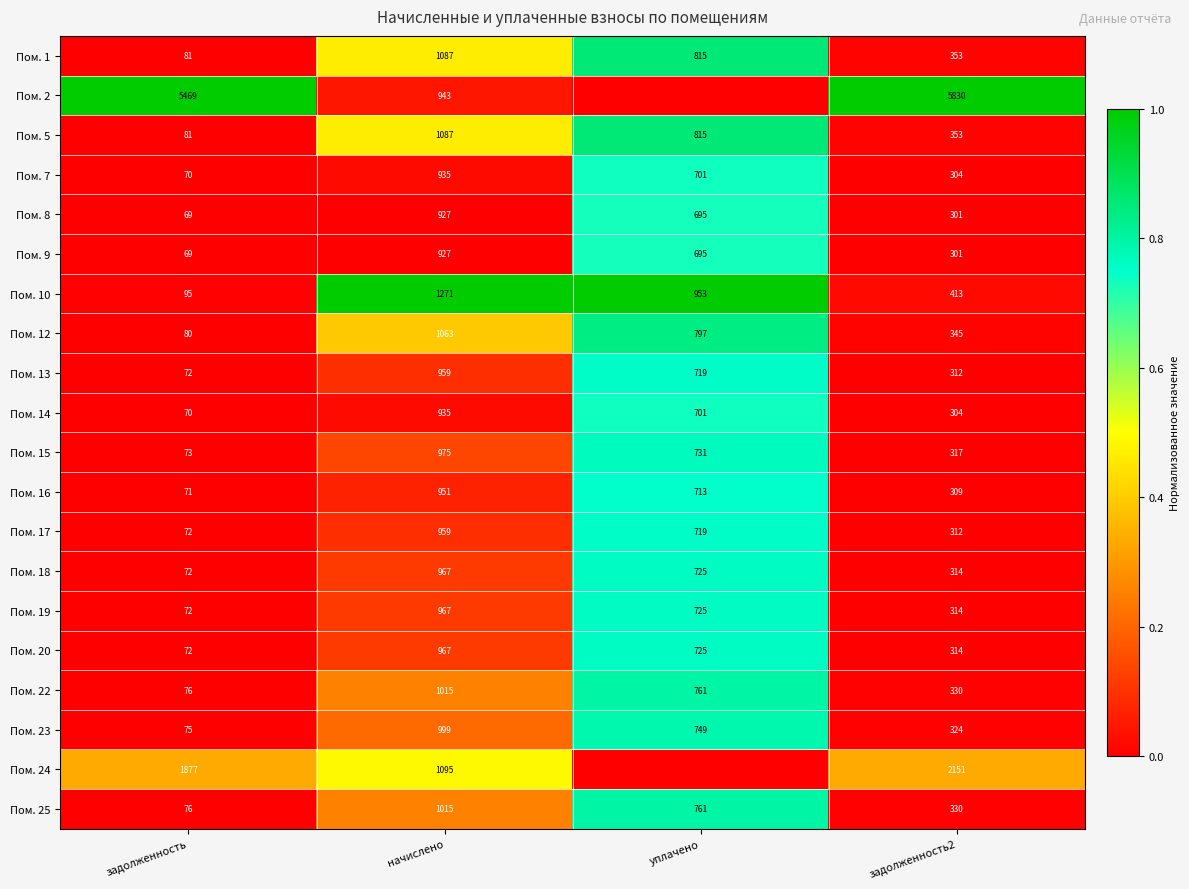

What is the total value across all series at задолженность?

8692